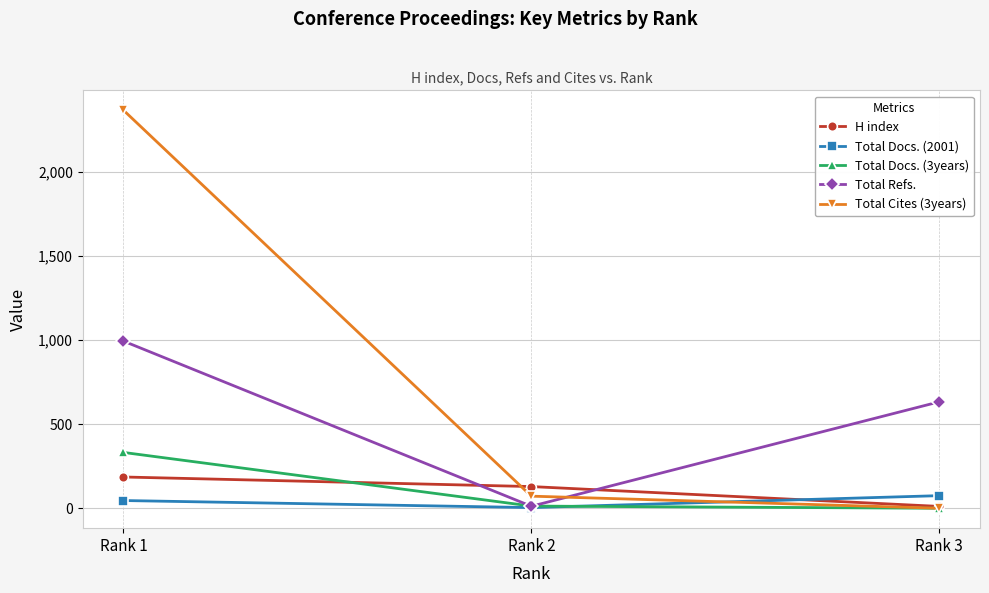

How many data points in H index are less than 129?

1